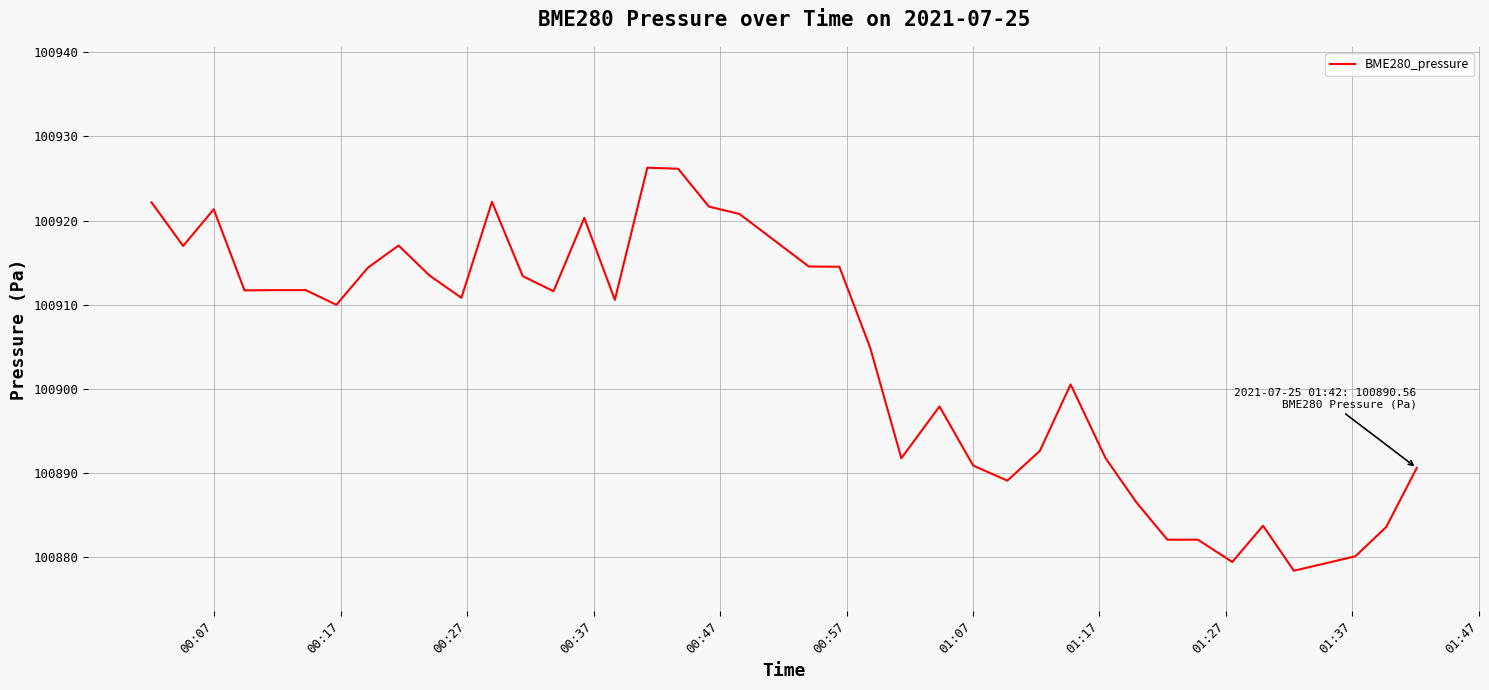

What is the smallest value displayed?

100878.3